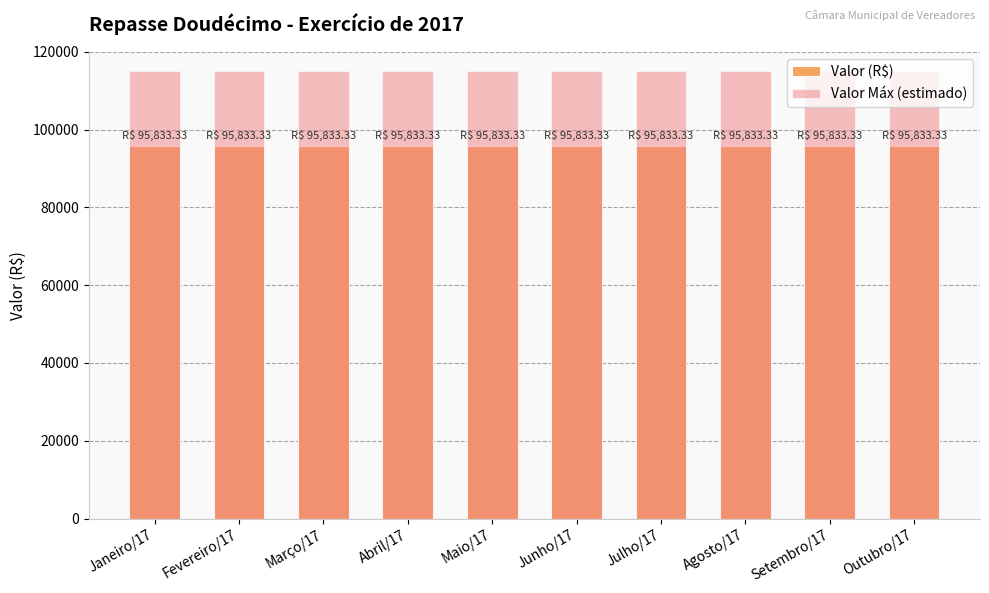

Is the value of Valor (R$) at Fevereiro/17 greater than the value of Valor Máx (estimado) at Agosto/17?

No